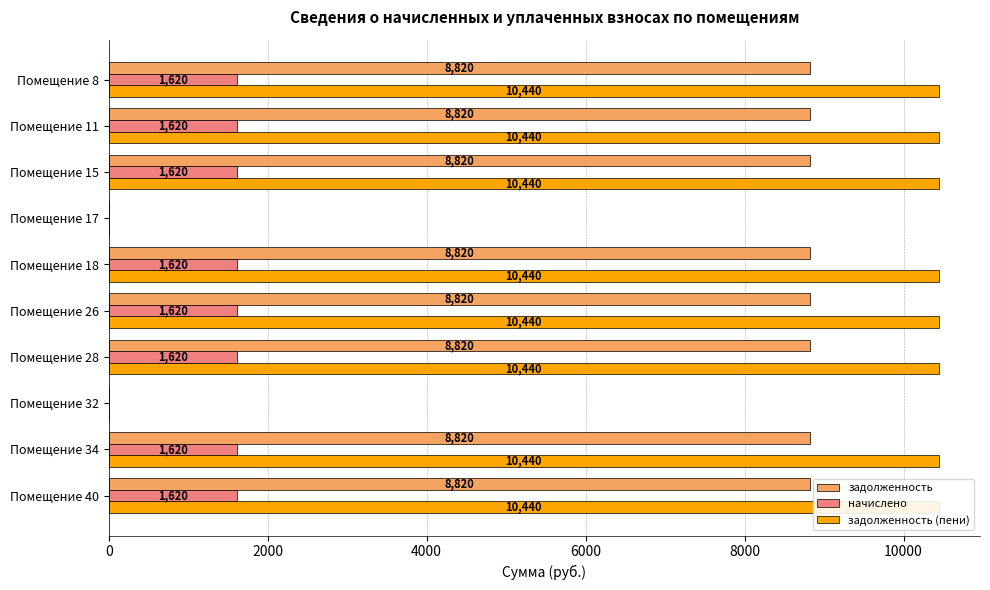

List the series in order of their peak value, highest first.

задолженность (пени), задолженность, начислено